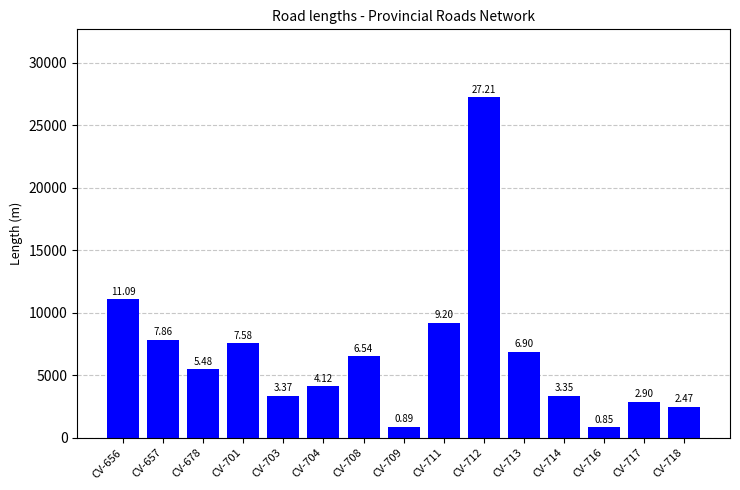

How many bars are there in total?

15